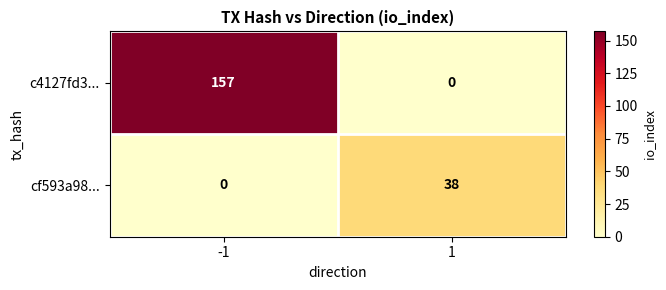

What is the total value across all series at 1?

38